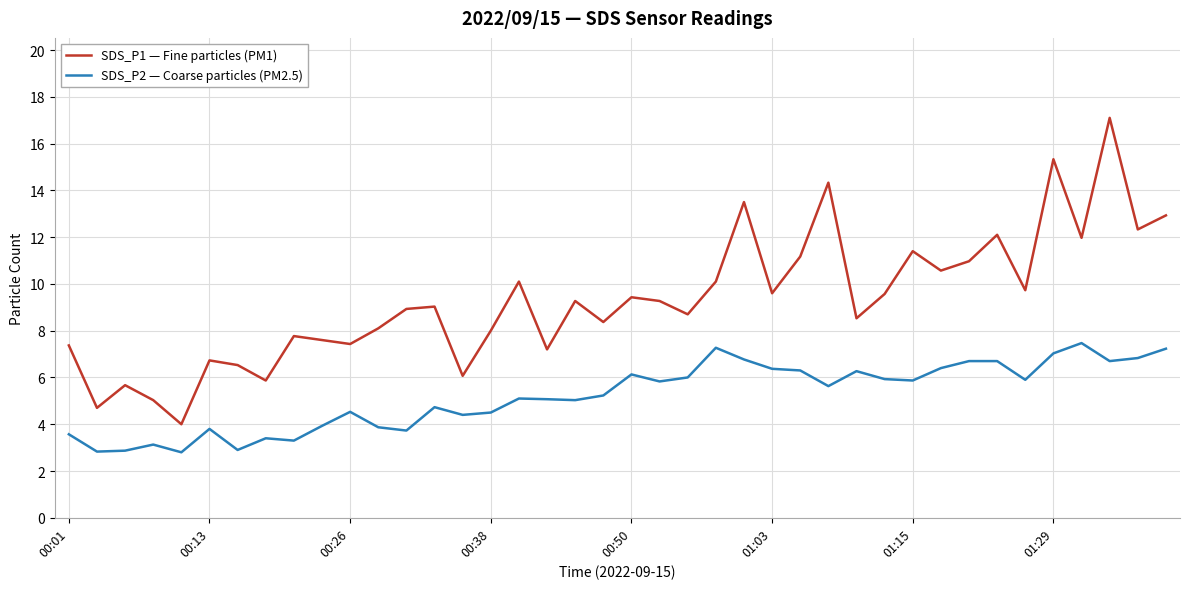

Which series has the largest total across all categories?

SDS_P1 — Fine particles (PM1)